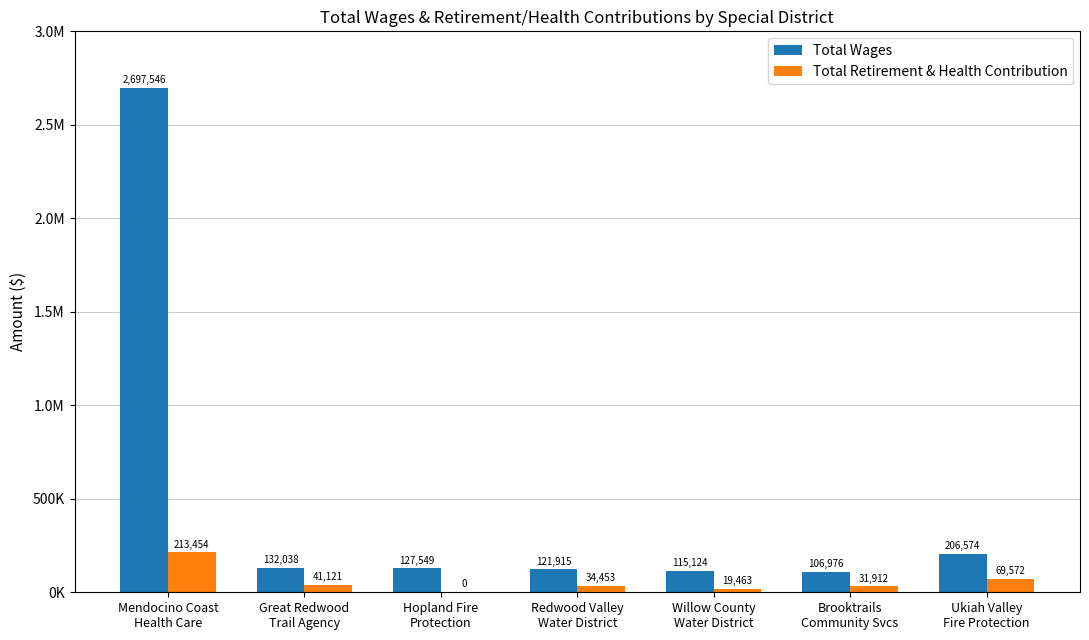

True or false: Total Wages has a value of 206574 at Ukiah Valley
Fire Protection.

True